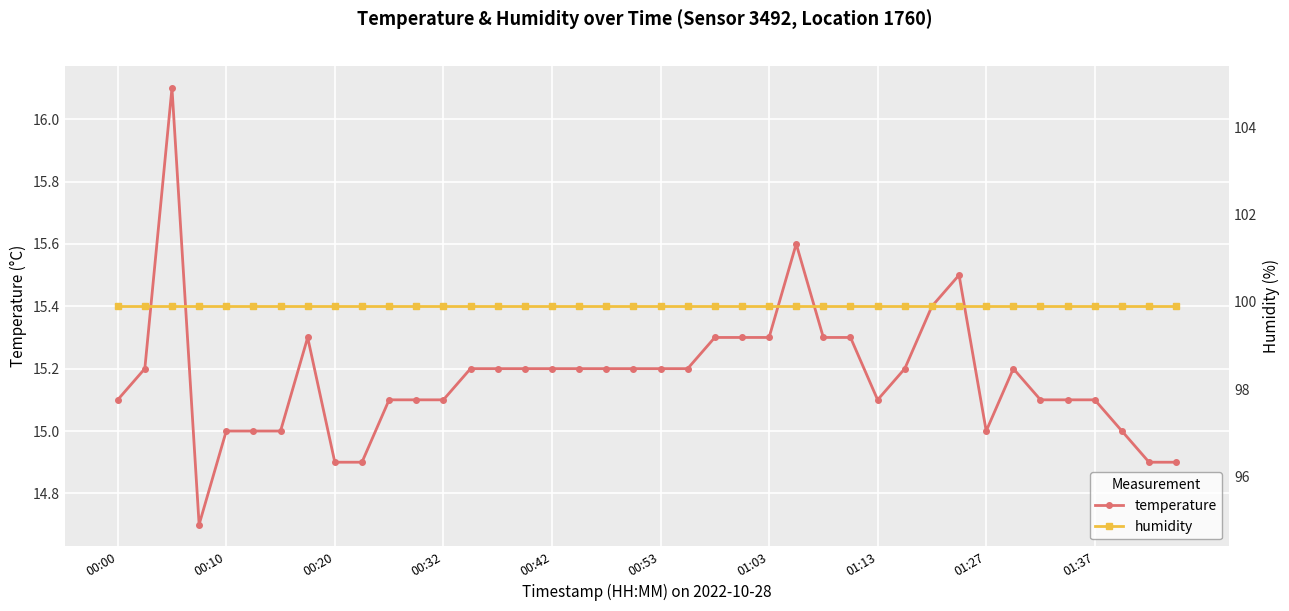

Reading left to right, transcribe all the data shown in this chart.

temperature: 15.1	15.2	16.1	14.7	15.0	15.0	15.0	15.3	14.9	14.9	15.1	15.1	15.1	15.2	15.2	15.2	15.2	15.2	15.2	15.2	15.2	15.2	15.3	15.3	15.3	15.6	15.3	15.3	15.1	15.2	15.4	15.5	15.0	15.2	15.1	15.1	15.1	15.0	14.9	14.9
humidity: 99.9	99.9	99.9	99.9	99.9	99.9	99.9	99.9	99.9	99.9	99.9	99.9	99.9	99.9	99.9	99.9	99.9	99.9	99.9	99.9	99.9	99.9	99.9	99.9	99.9	99.9	99.9	99.9	99.9	99.9	99.9	99.9	99.9	99.9	99.9	99.9	99.9	99.9	99.9	99.9